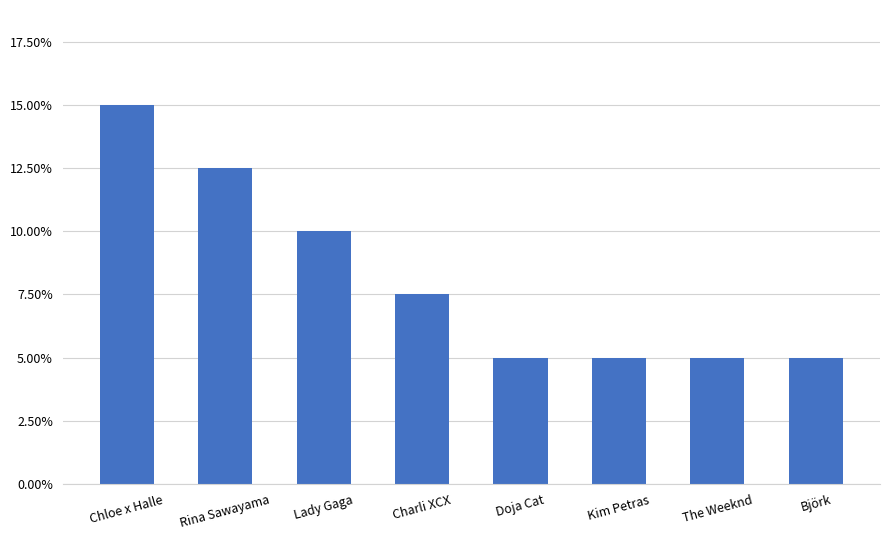

Reading right to left, what are all the values shown in this chart?

Björk=0.1	The Weeknd=0.1	Kim Petras=0.1	Doja Cat=0.1	Charli XCX=0.1	Lady Gaga=0.1	Rina Sawayama=0.1	Chloe x Halle=0.1